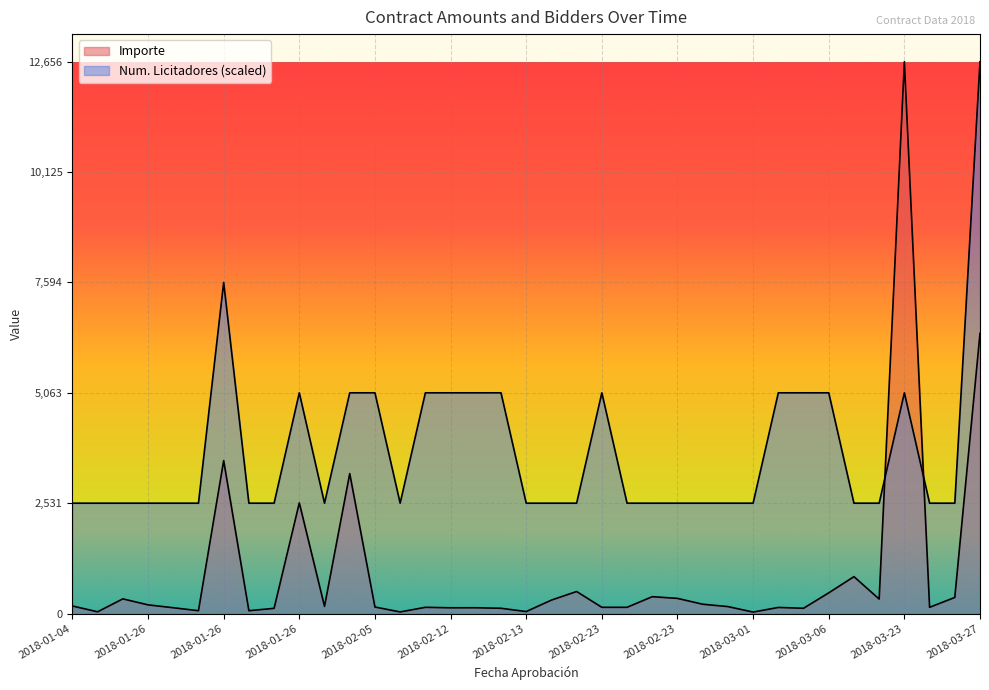

Which series has the largest total across all categories?

Num. Licitadores